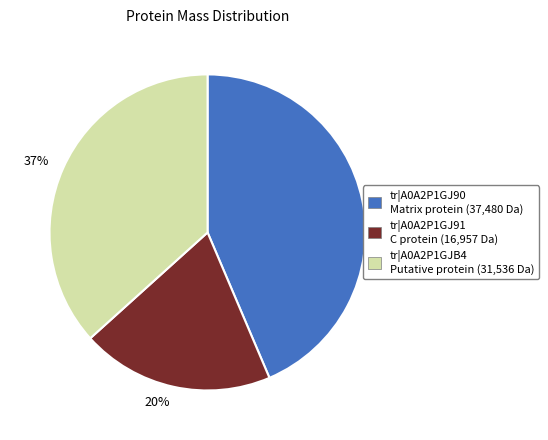

Combined, do tr|A0A2P1GJ90 Matrix protein and tr|A0A2P1GJ91 C protein account for over 50%?

Yes